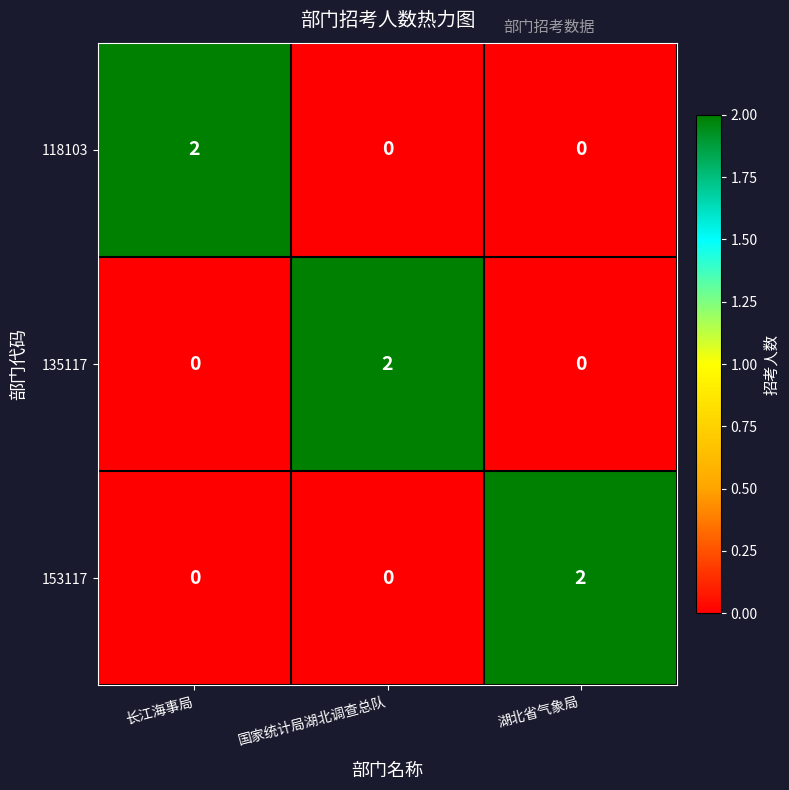

The 153117 series shows 0 at 国家统计局湖北调查总队. True or false?

True